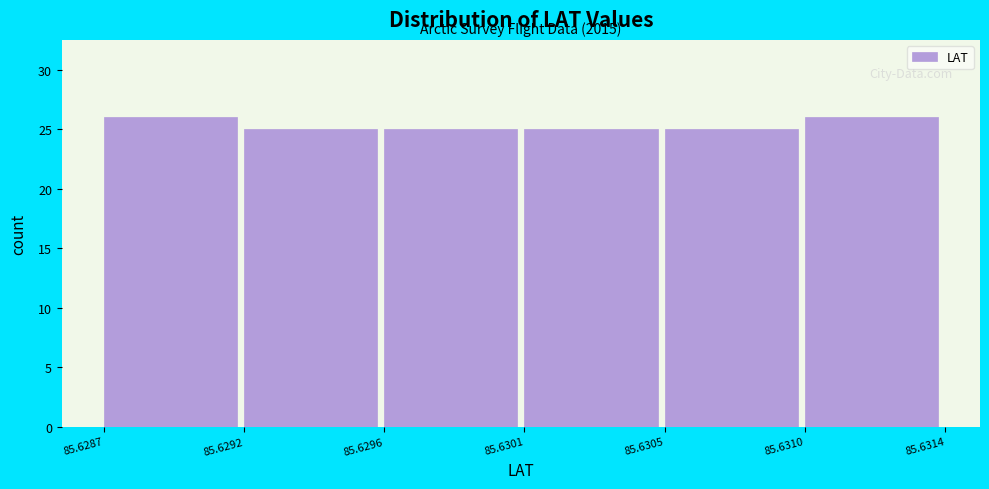

Reading left to right, list all the values displayed in this chart.

26	25	25	25	25	26